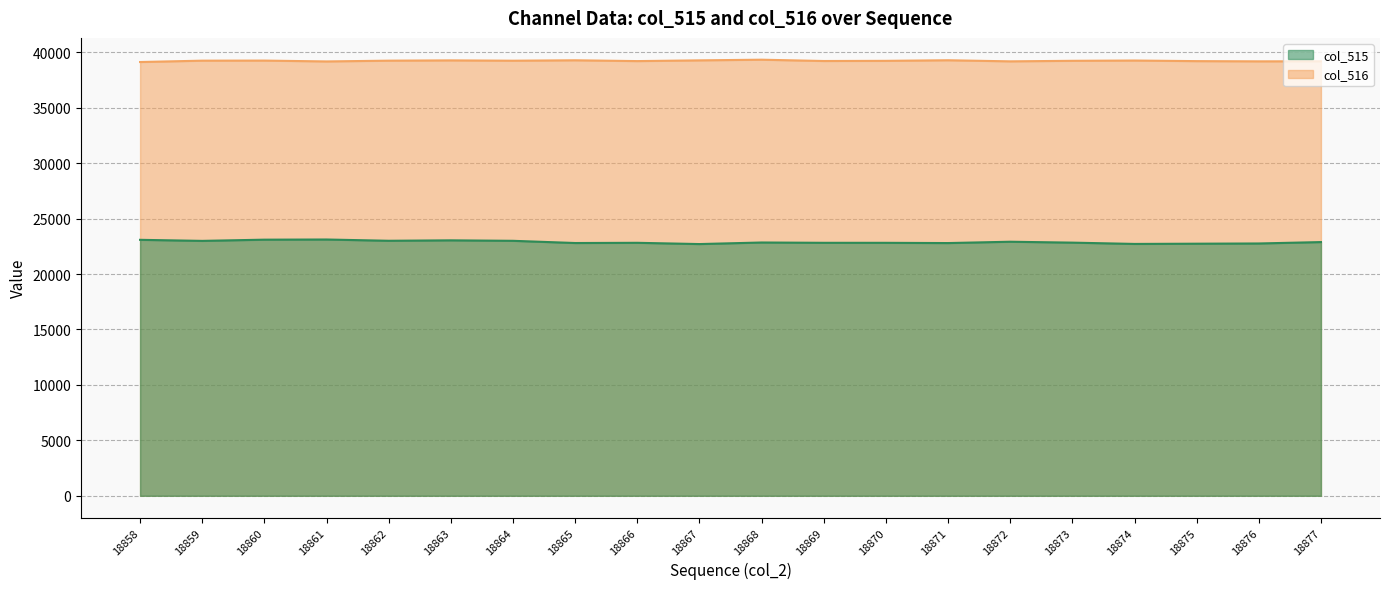

How many lines are shown in the chart?

2